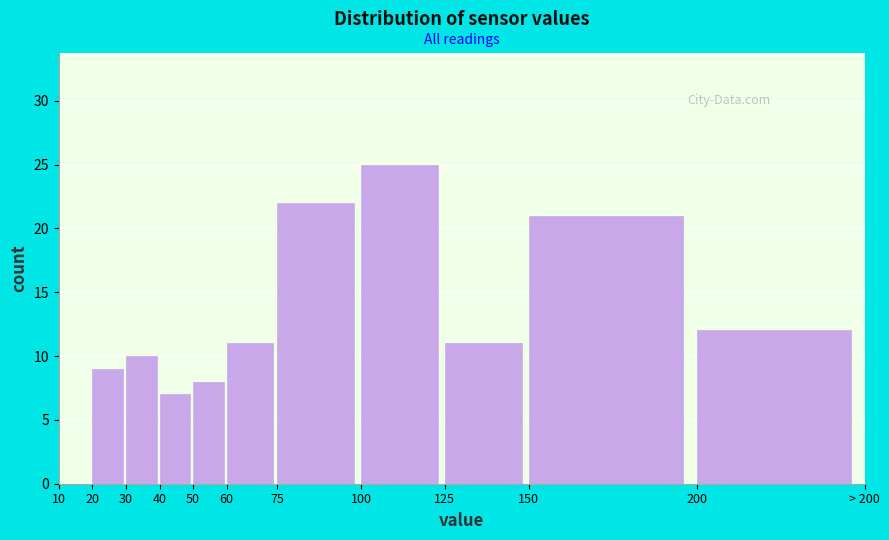

Reading left to right, transcribe all the data shown in this chart.

10=0	20=9	30=10	40=7	50=8	60=11	75=22	100=25	125=11	150=21	200=12